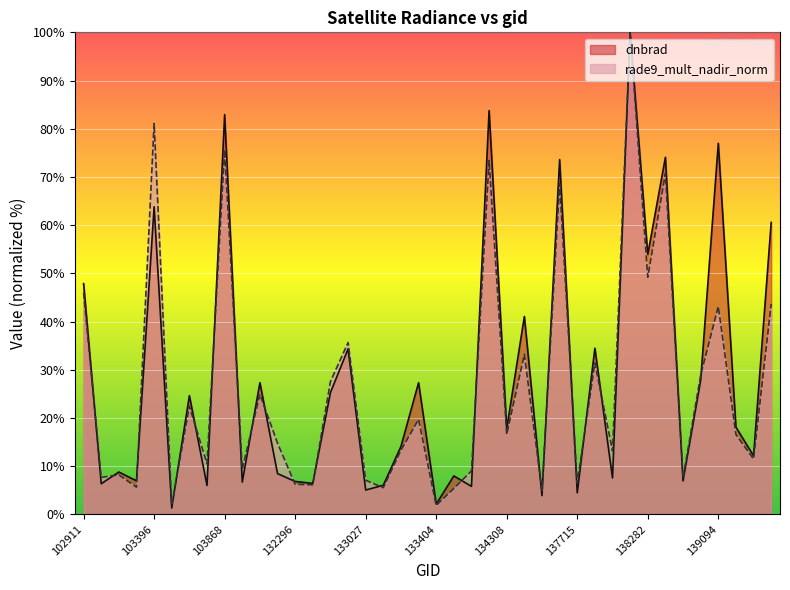

At how many categories does at least one series exceed 96?

1